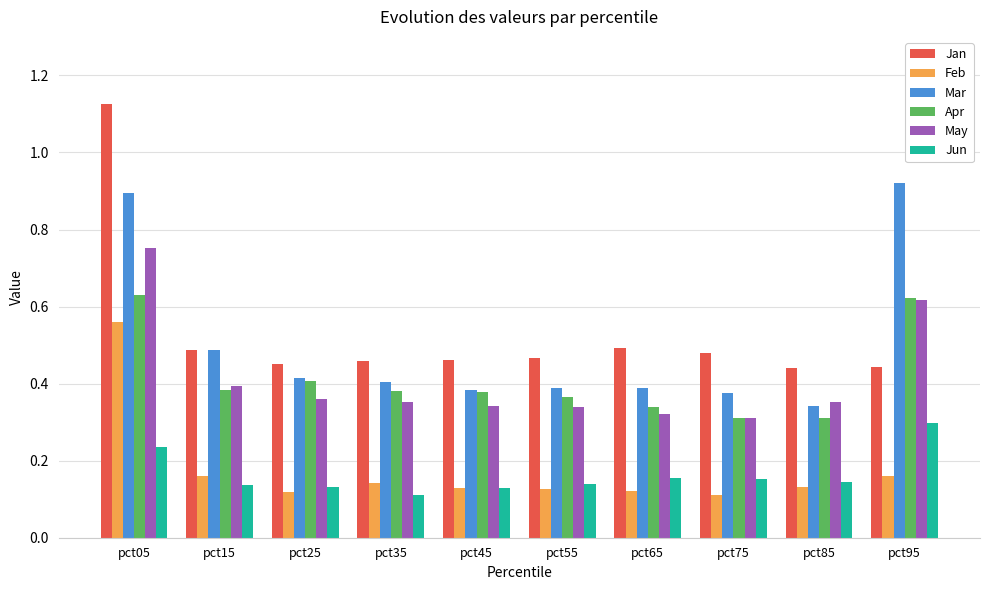

Count the number of data series in this chart.

6